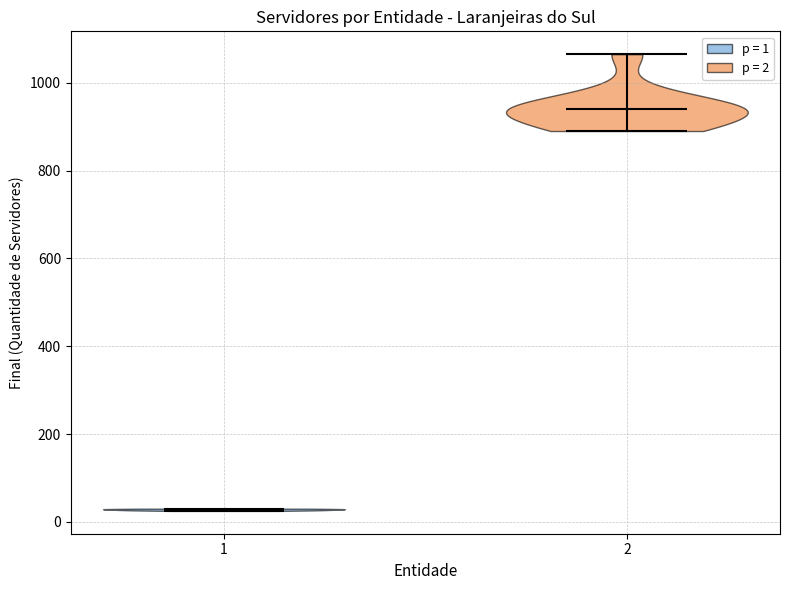

Reading left to right, read every violin against the y-axis: where its median line is, and the lowest and highest points it reaches. The values are not printed on the chart, so give them approximately, as read against the axis.

1: median line 20, lowest point 20, highest point 40
2: median line 940, lowest point 900, highest point 1060